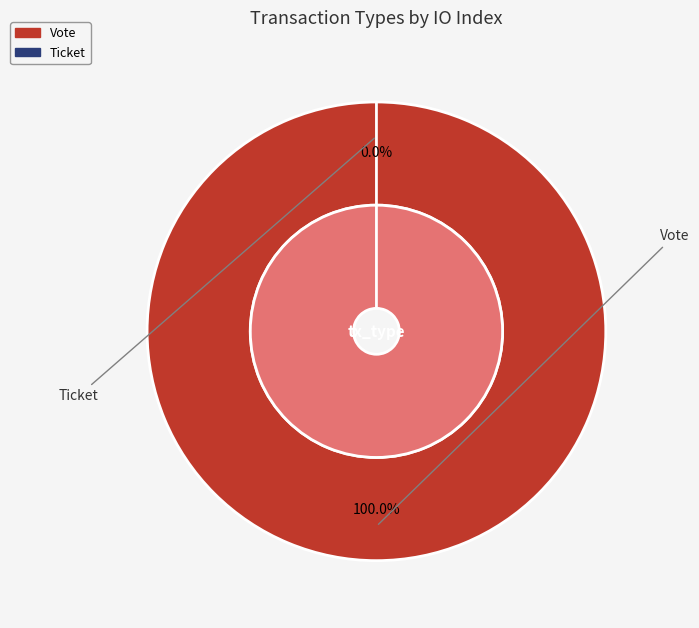

Is the sum of Vote and Ticket greater than half?

Yes